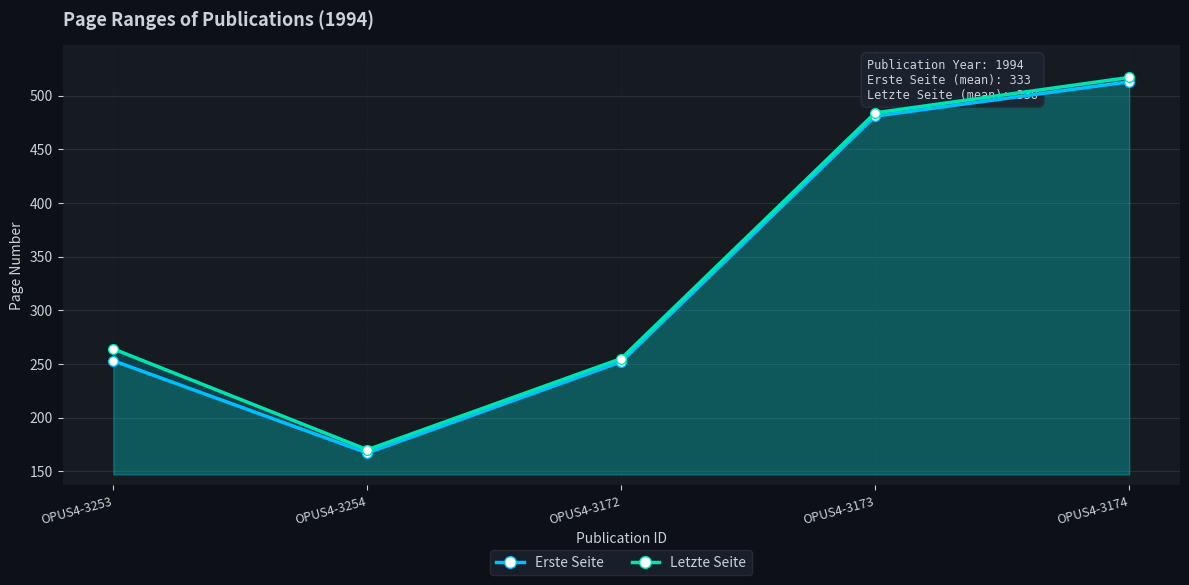

Which label corresponds to the largest value in the chart?

OPUS4-3174